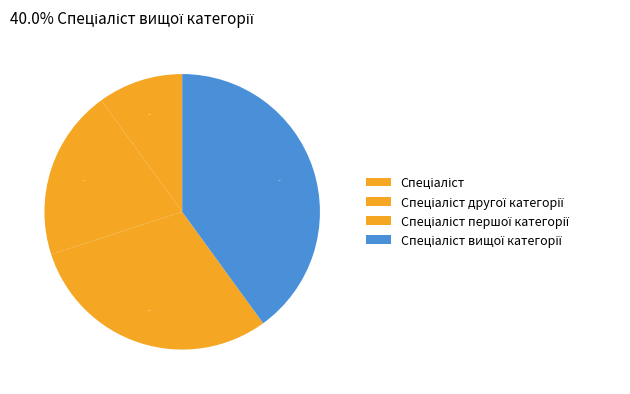

To the nearest percent, what is the combined percentage of Спеціаліст and Спеціаліст другої категорії?

30%